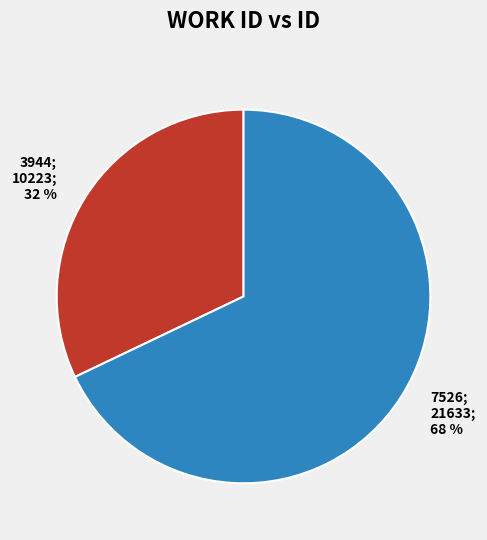

Is there a majority slice in this chart?

Yes